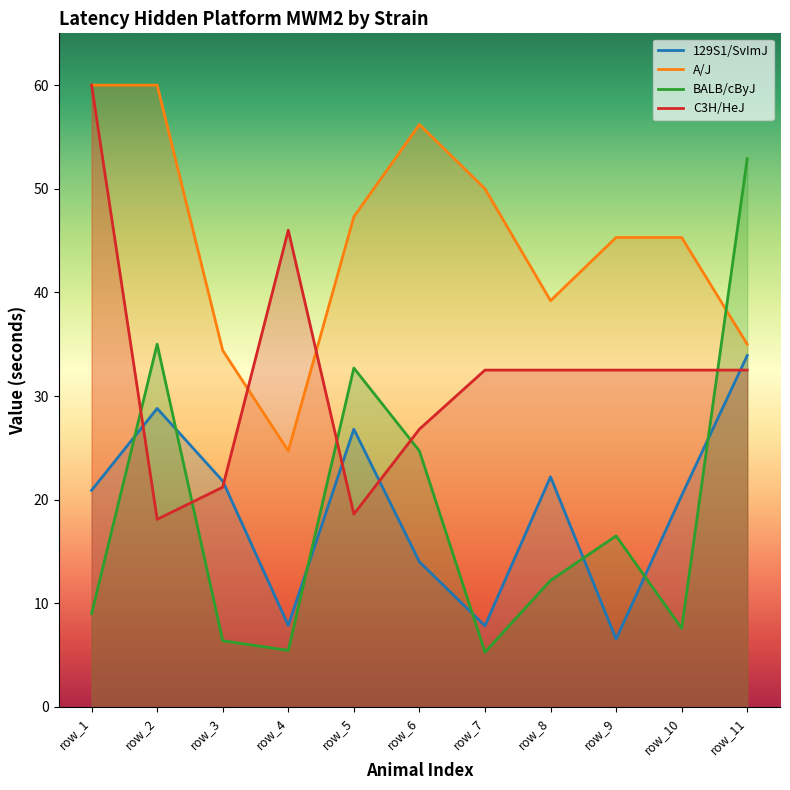

How many series are shown in this chart?

4